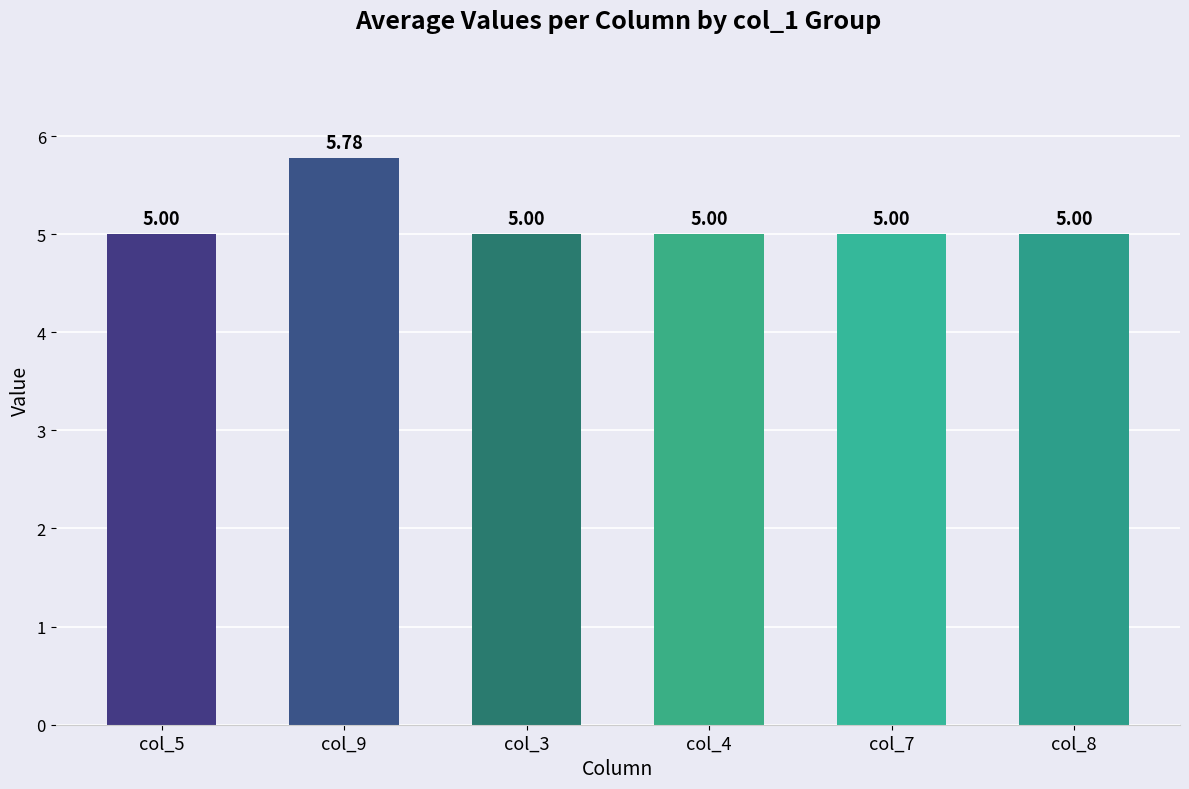

What is the change in value from col_5 to col_9?

+0.8